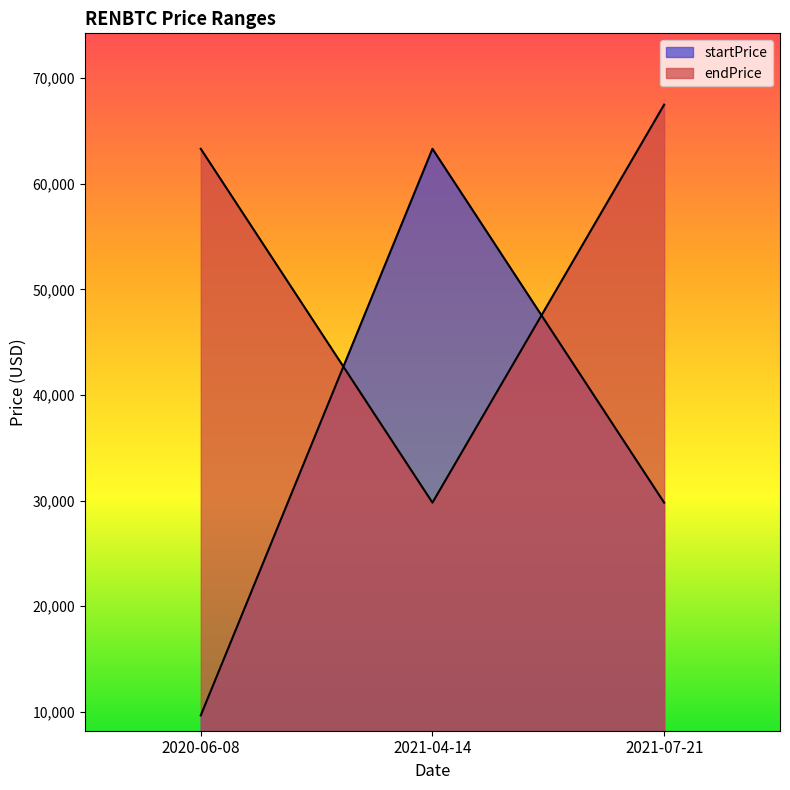

What is the difference between the maximum and minimum values in the startPrice series?

53660.1